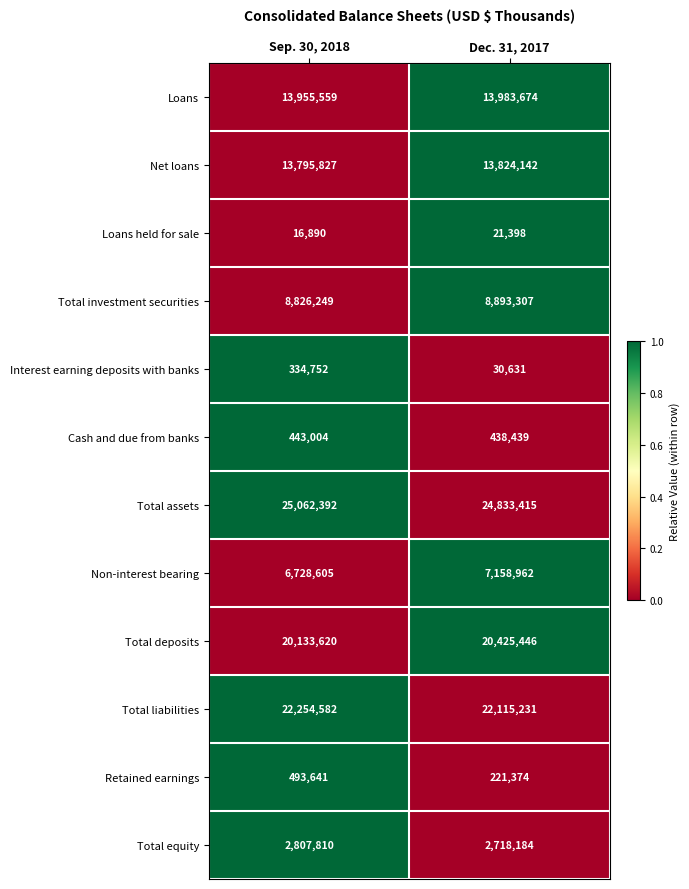

At which category is the sum across all series the highest?

Sep. 30, 2018